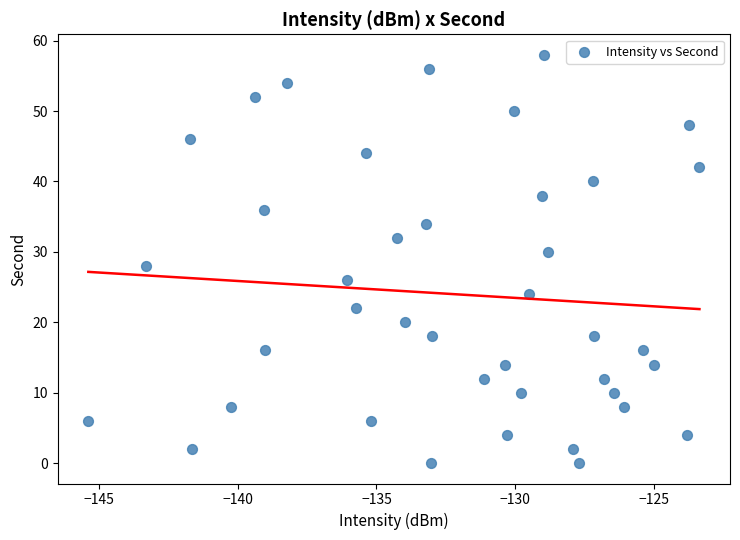

What is the range of Y values (max minus min)?

58